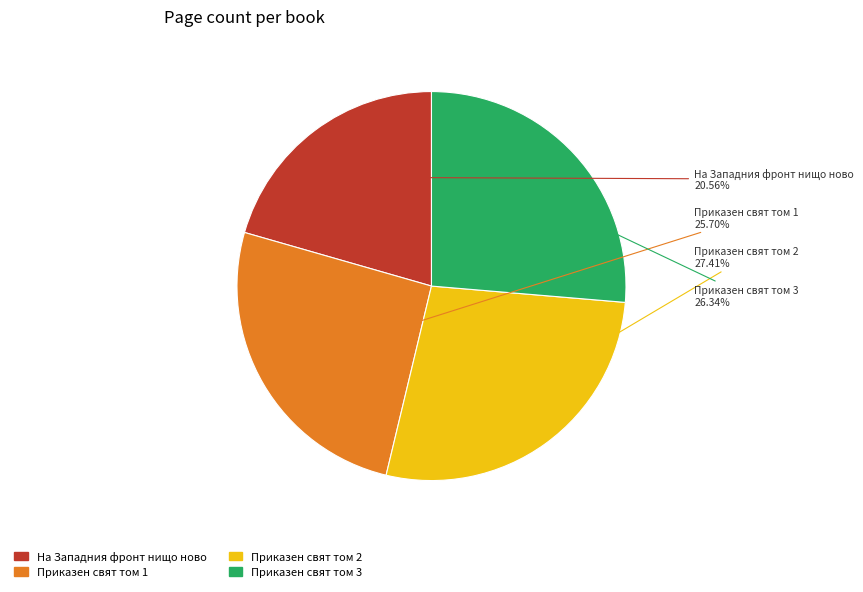

Is there a majority slice in this chart?

No